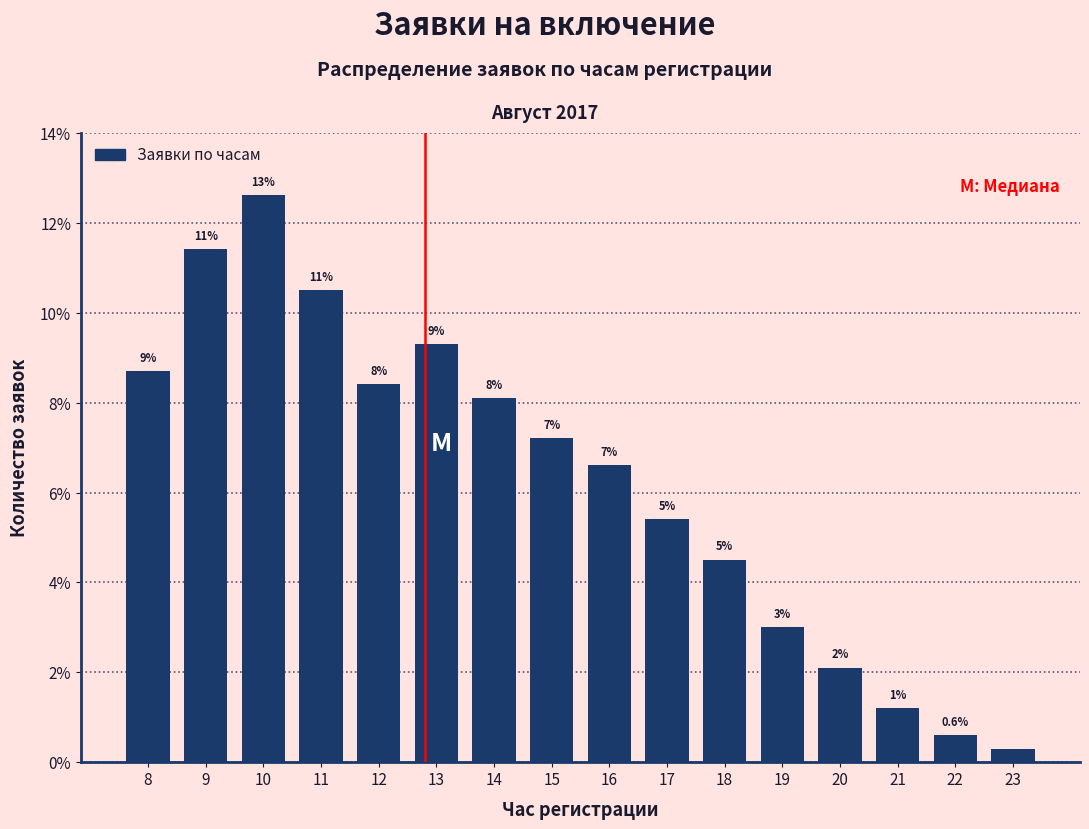

How many bars are there in total?

16